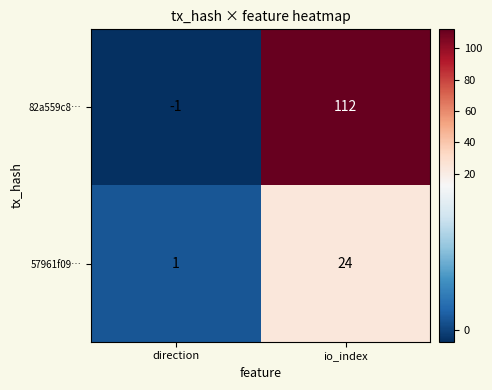

What is the total value across all series at io_index?

136